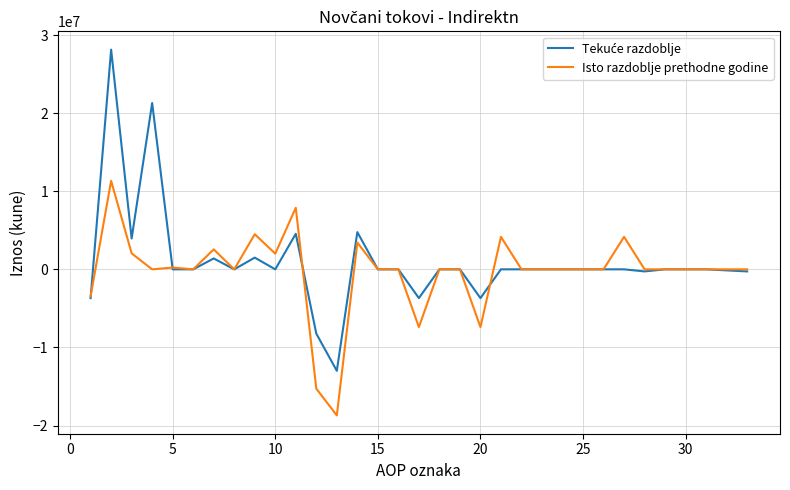

What is the maximum value for Isto razdoblje prethodne godine?

11334213